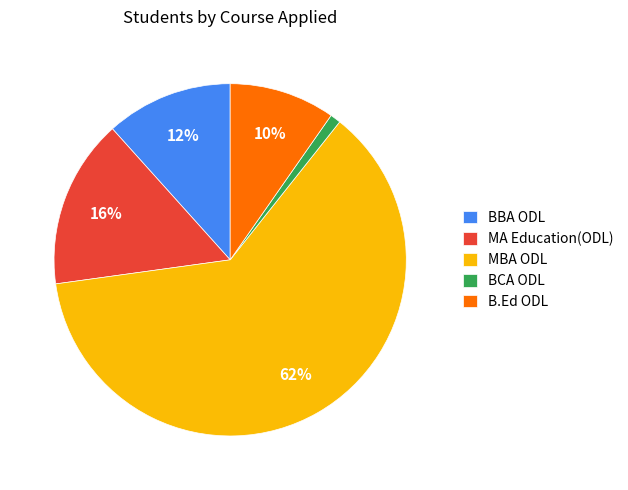

To the nearest percent, what is the average slice percentage?

20%